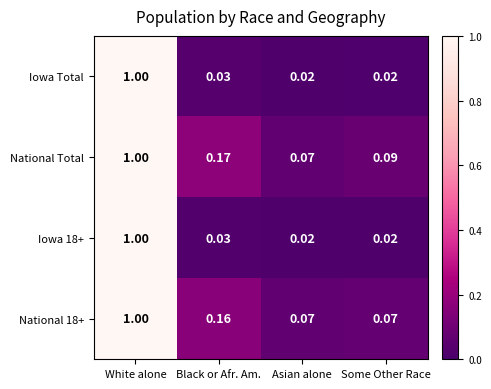

Which series has the largest total across all categories?

National Total